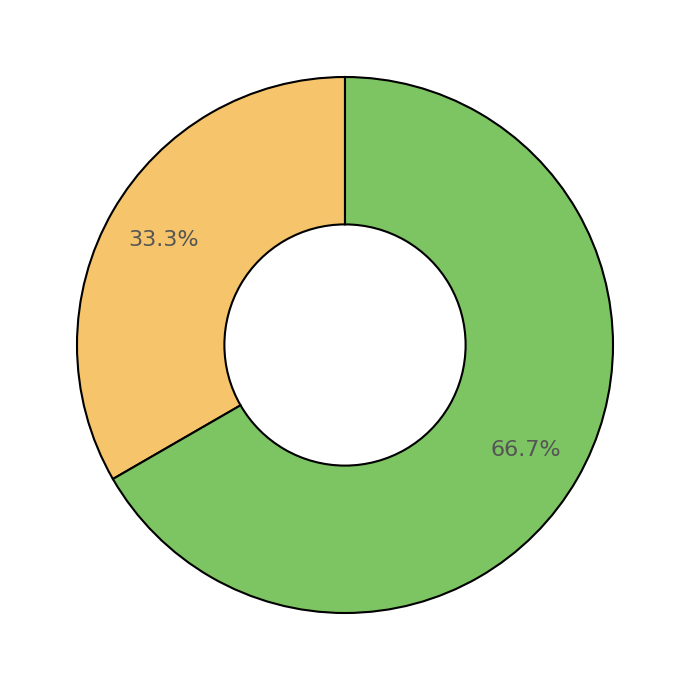

Is there a majority slice in this chart?

Yes